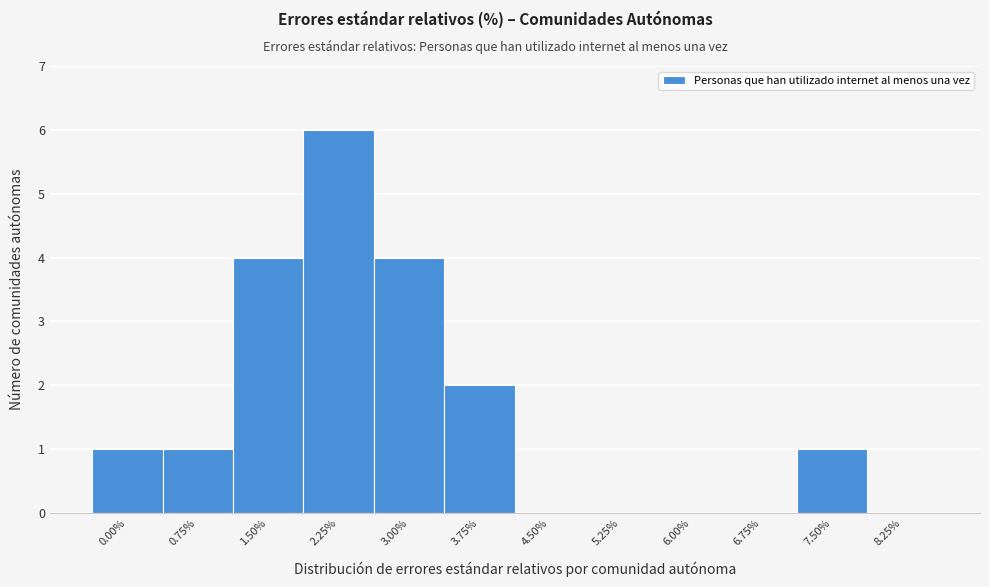

Reading right to left, extract all data points from this chart.

8.25%=0	7.50%=1	6.75%=0	6.00%=0	5.25%=0	4.50%=0	3.75%=2	3.00%=4	2.25%=6	1.50%=4	0.75%=1	0.00%=1